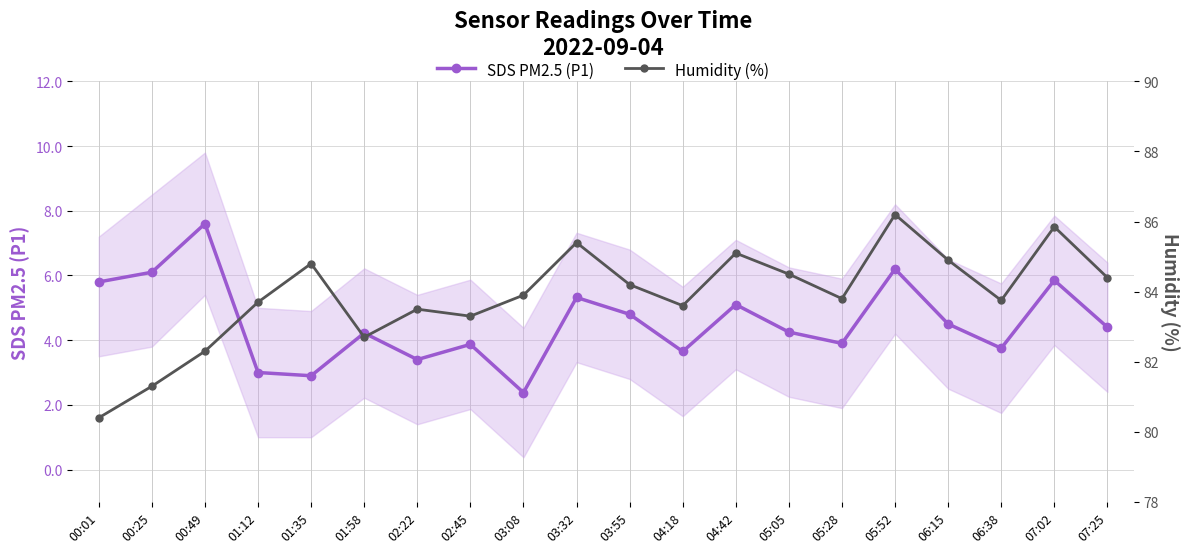

What is the average value of the SDS PM2.5 (P1) series?

4.5